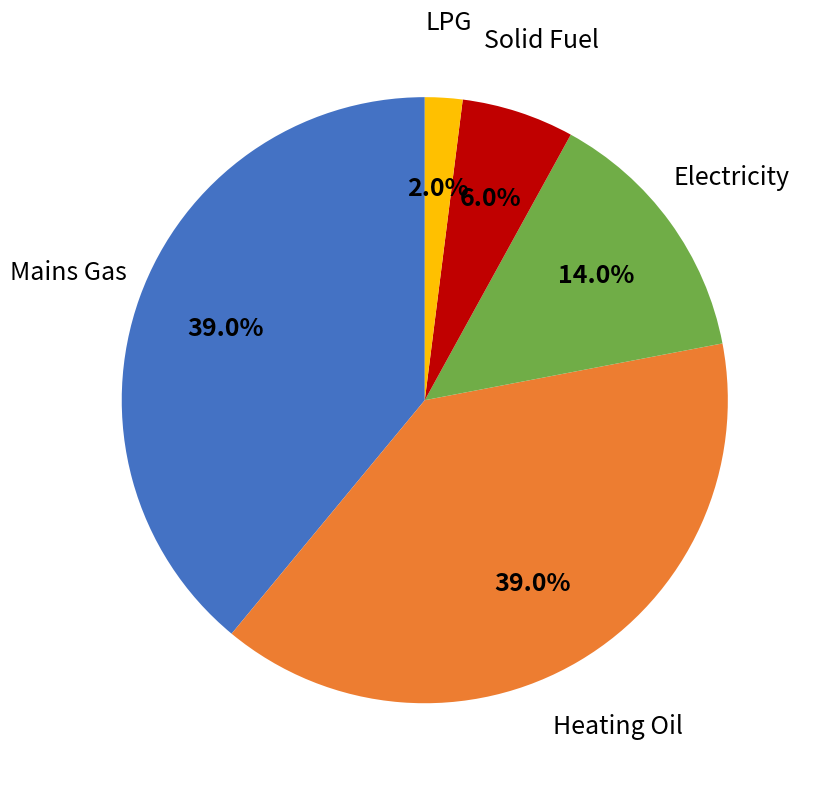

Which has a higher value, Electricity or Heating Oil?

Heating Oil